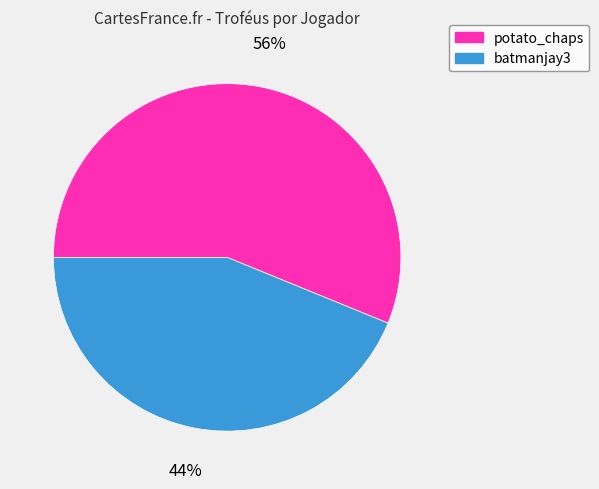

To the nearest percent, what is the combined percentage of potato_chaps and batmanjay3?

100%